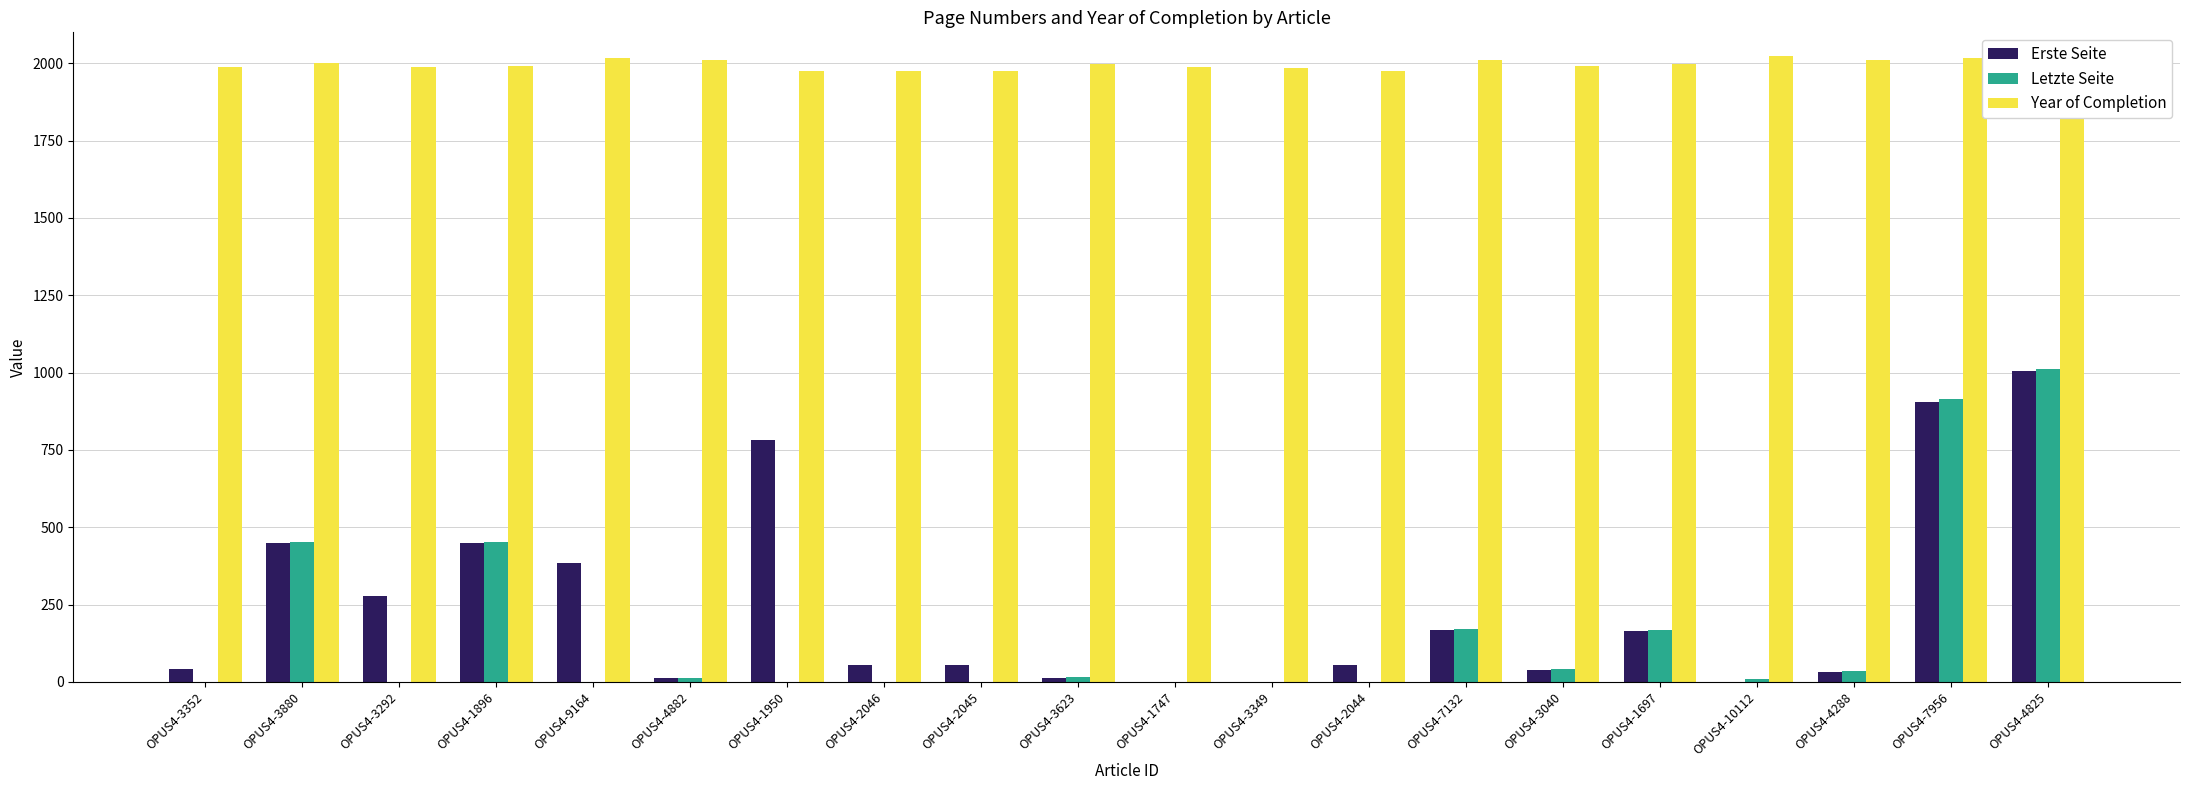

What is the difference between the Erste Seite values at OPUS4-3040 and OPUS4-4288?

8